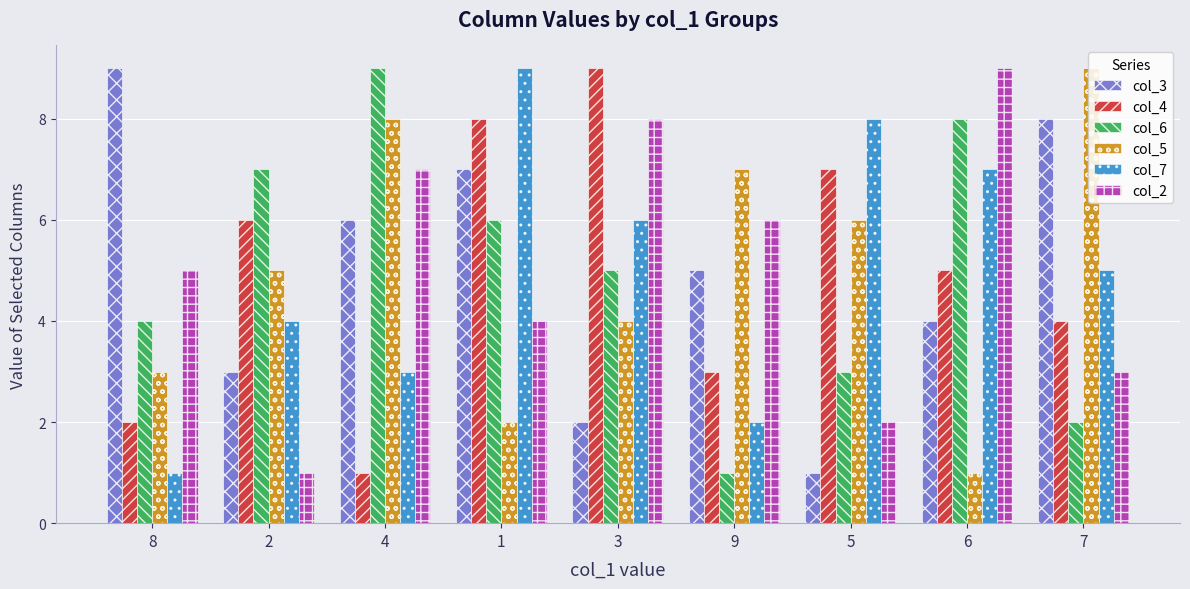

Count the col_4 values in the range 3 to 7.

5